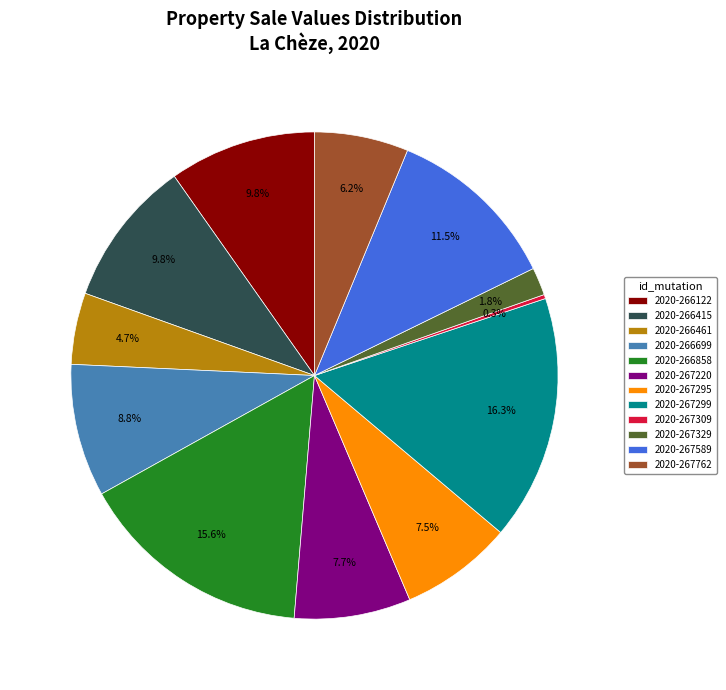

Which slice is the largest?

2020-267299